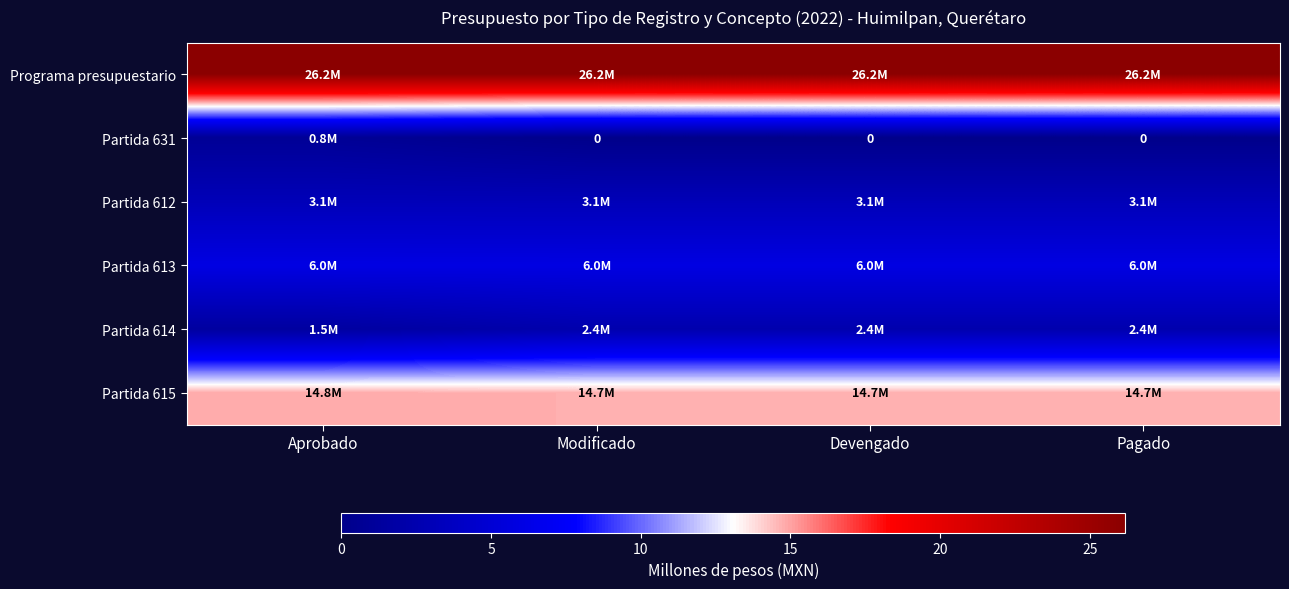

Which series has the widest spread of values?

Partida 614